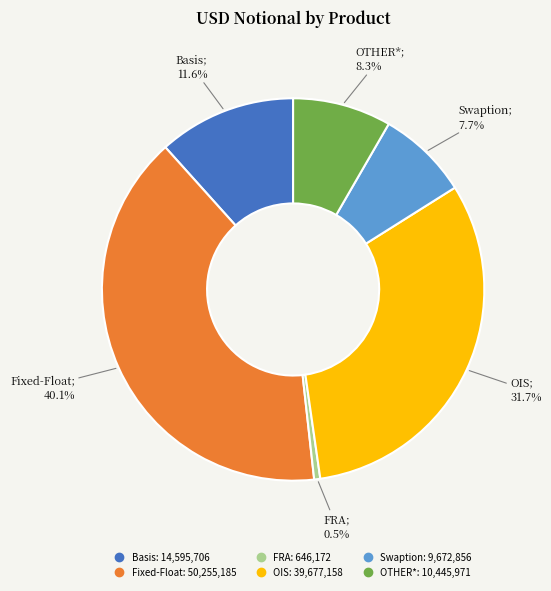

What portion of the pie excludes OIS?

68.3%